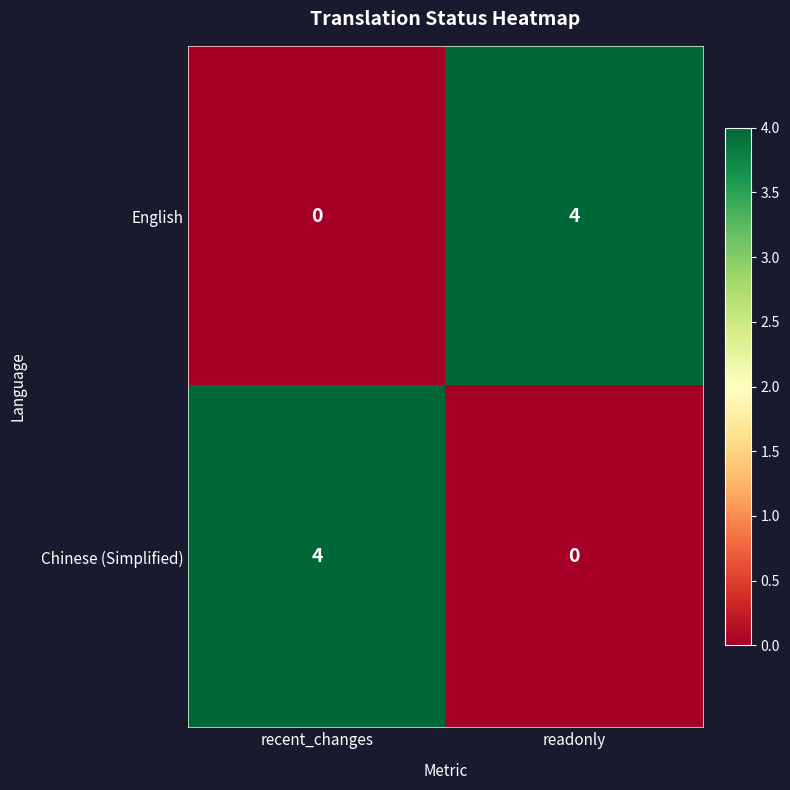

Reading right to left, what are all the values shown in this chart?

English: readonly=4	recent_changes=0
Chinese (Simplified): readonly=0	recent_changes=4